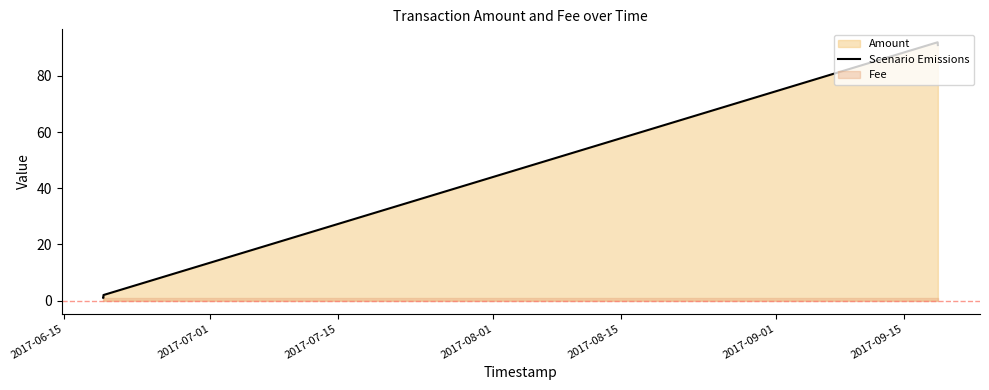

Between 2017-08-15 and 2017-07-15, which is larger?

2017-08-15